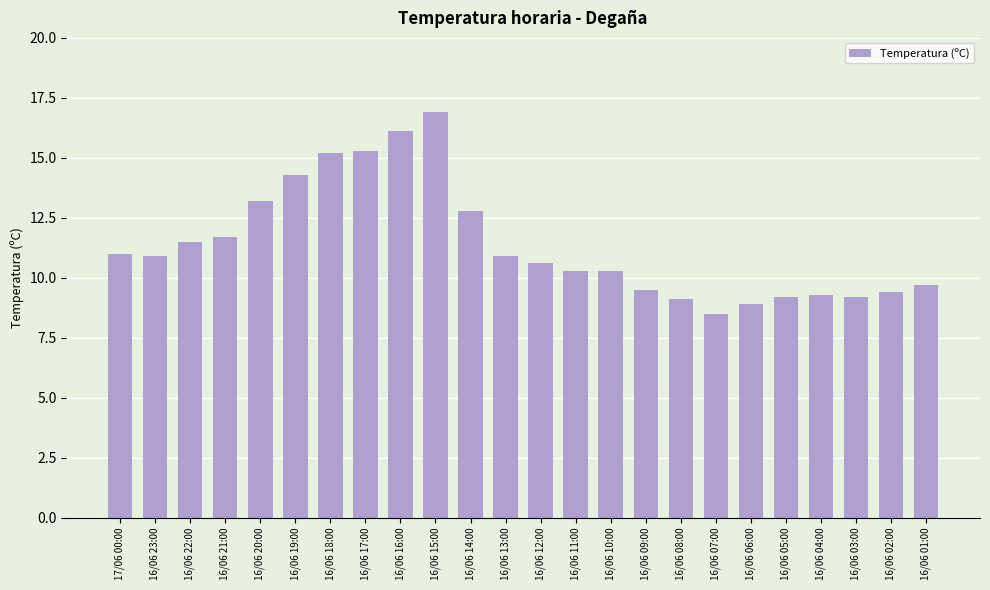

What is the ratio of the value at 16/06 08:00 to the value at 16/06 07:00?

1.1